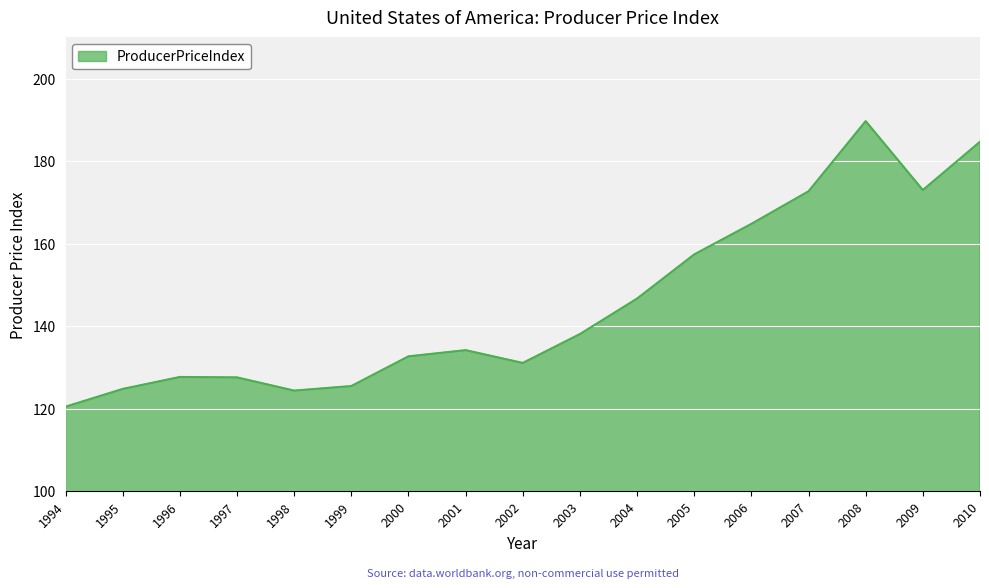

Approximately how many times larger is the value at 1998 compared to 2003?

0.9